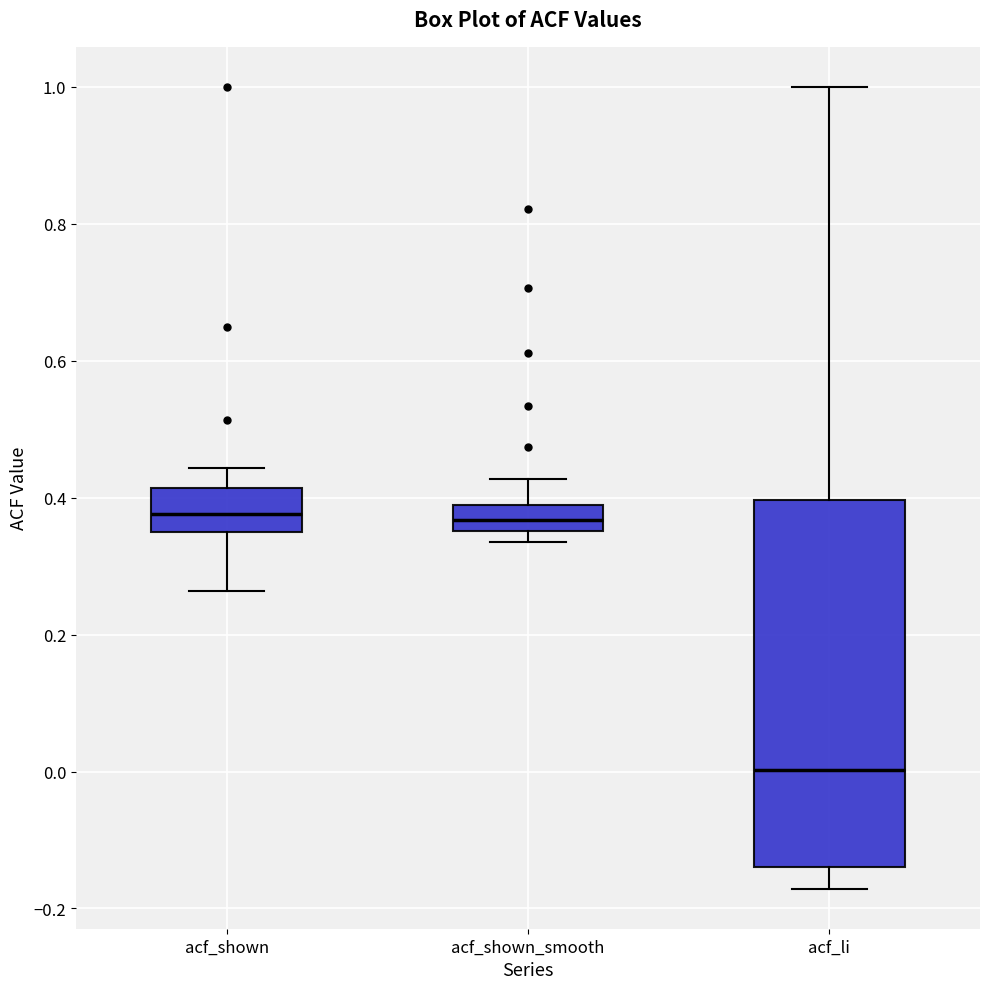

Reading left to right, transcribe this box plot: for each box, give where its median line is, the range the box spans, and where its two whiskers end, as read against the y-axis. The values are not printed on the chart, so give them approximately, as read against the axis.

acf_shown: median 0.38, box 0.34 to 0.42, whiskers 0.26 to 0.44
acf_shown_smooth: median 0.36 (inside the box), box 0.36 to 0.38, whiskers 0.34 to 0.42
acf_li: median 0.00, box -0.14 to 0.40, whiskers -0.18 to 1.00